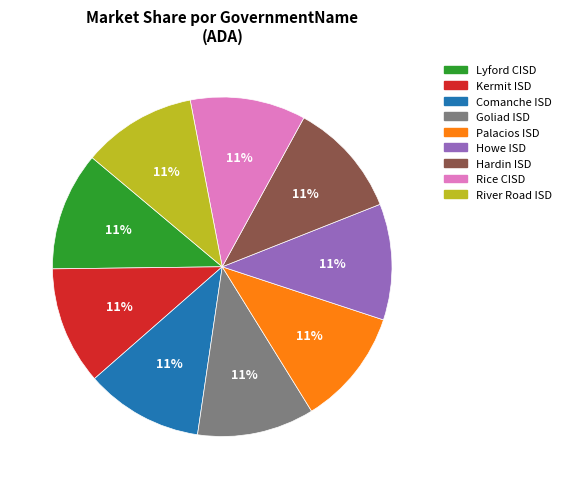

Approximately how many times larger is the value at Lyford CISD compared to Rice CISD?

1.0